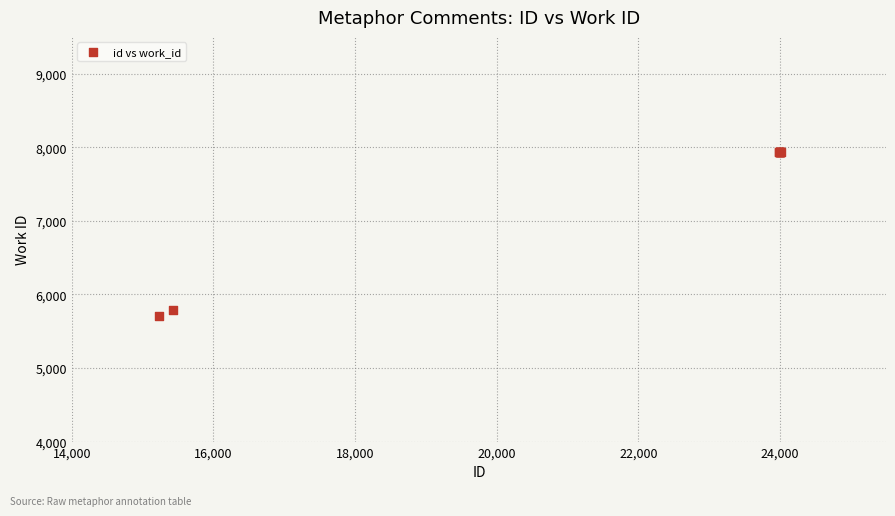

What Y value in the scatter plot is closest to 6821?

5782